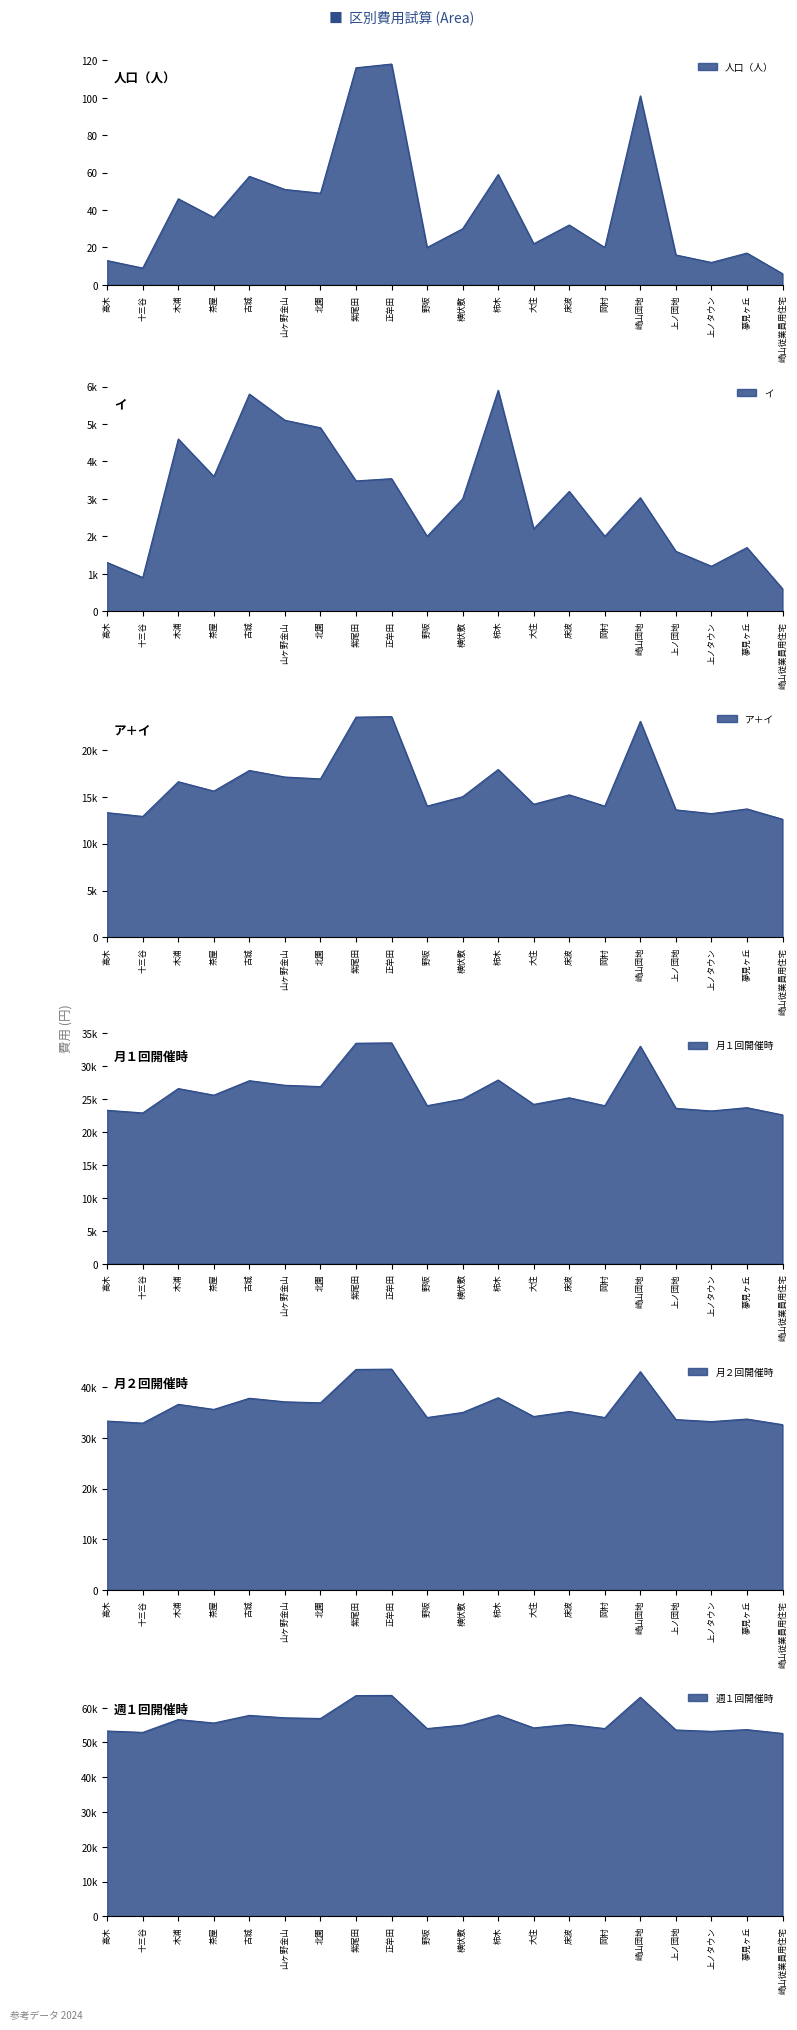

Reading left to right, list all the values displayed in this chart.

人口（人）: 高木=13	十三谷=9	木浦=46	茶屋=36	古城=58	山ヶ野金山=51	北園=49	紫尾田=116	正牟田=118	野坂=20	横伏敷=30	柿木=59	大住=22	床波=32	岡村=20	崎山団地=101	上ノ団地=16	上ノタウン=12	夢見ヶ丘=17	崎山従業員用住宅=6
イ: 高木=1300	十三谷=900	木浦=4600	茶屋=3600	古城=5800	山ヶ野金山=5100	北園=4900	紫尾田=3480	正牟田=3540	野坂=2000	横伏敷=3000	柿木=5900	大住=2200	床波=3200	岡村=2000	崎山団地=3030	上ノ団地=1600	上ノタウン=1200	夢見ヶ丘=1700	崎山従業員用住宅=600
ア＋イ: 高木=13300	十三谷=12900	木浦=16600	茶屋=15600	古城=17800	山ヶ野金山=17100	北園=16900	紫尾田=23480	正牟田=23540	野坂=14000	横伏敷=15000	柿木=17900	大住=14200	床波=15200	岡村=14000	崎山団地=23030	上ノ団地=13600	上ノタウン=13200	夢見ヶ丘=13700	崎山従業員用住宅=12600
月１回開催時: 高木=23300	十三谷=22900	木浦=26600	茶屋=25600	古城=27800	山ヶ野金山=27100	北園=26900	紫尾田=33480	正牟田=33540	野坂=24000	横伏敷=25000	柿木=27900	大住=24200	床波=25200	岡村=24000	崎山団地=33030	上ノ団地=23600	上ノタウン=23200	夢見ヶ丘=23700	崎山従業員用住宅=22600
月２回開催時: 高木=33300	十三谷=32900	木浦=36600	茶屋=35600	古城=37800	山ヶ野金山=37100	北園=36900	紫尾田=43480	正牟田=43540	野坂=34000	横伏敷=35000	柿木=37900	大住=34200	床波=35200	岡村=34000	崎山団地=43030	上ノ団地=33600	上ノタウン=33200	夢見ヶ丘=33700	崎山従業員用住宅=32600
週１回開催時: 高木=53300	十三谷=52900	木浦=56600	茶屋=55600	古城=57800	山ヶ野金山=57100	北園=56900	紫尾田=63480	正牟田=63540	野坂=54000	横伏敷=55000	柿木=57900	大住=54200	床波=55200	岡村=54000	崎山団地=63030	上ノ団地=53600	上ノタウン=53200	夢見ヶ丘=53700	崎山従業員用住宅=52600